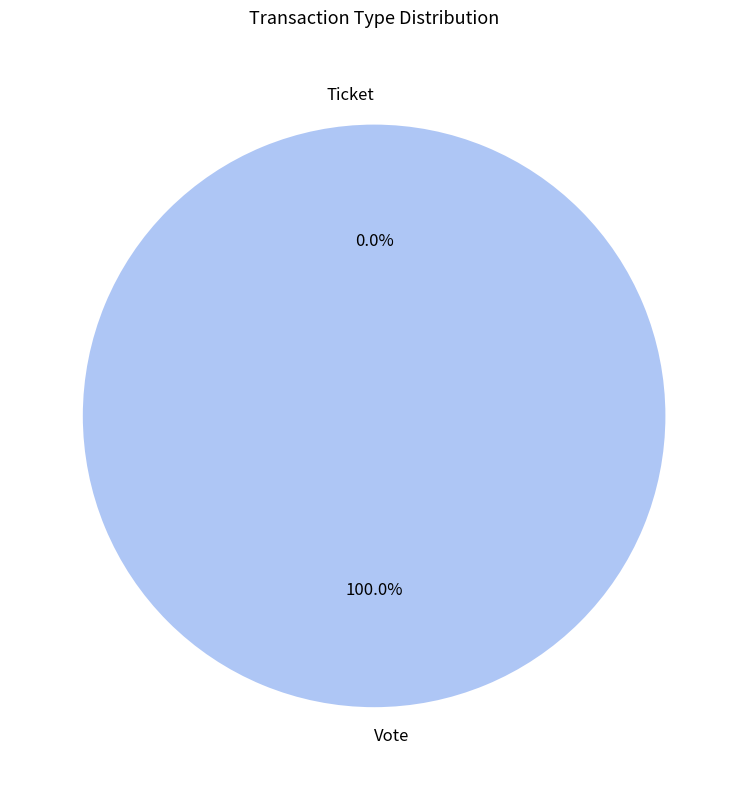

To the nearest percent, what is the combined percentage of Vote and Ticket?

100%